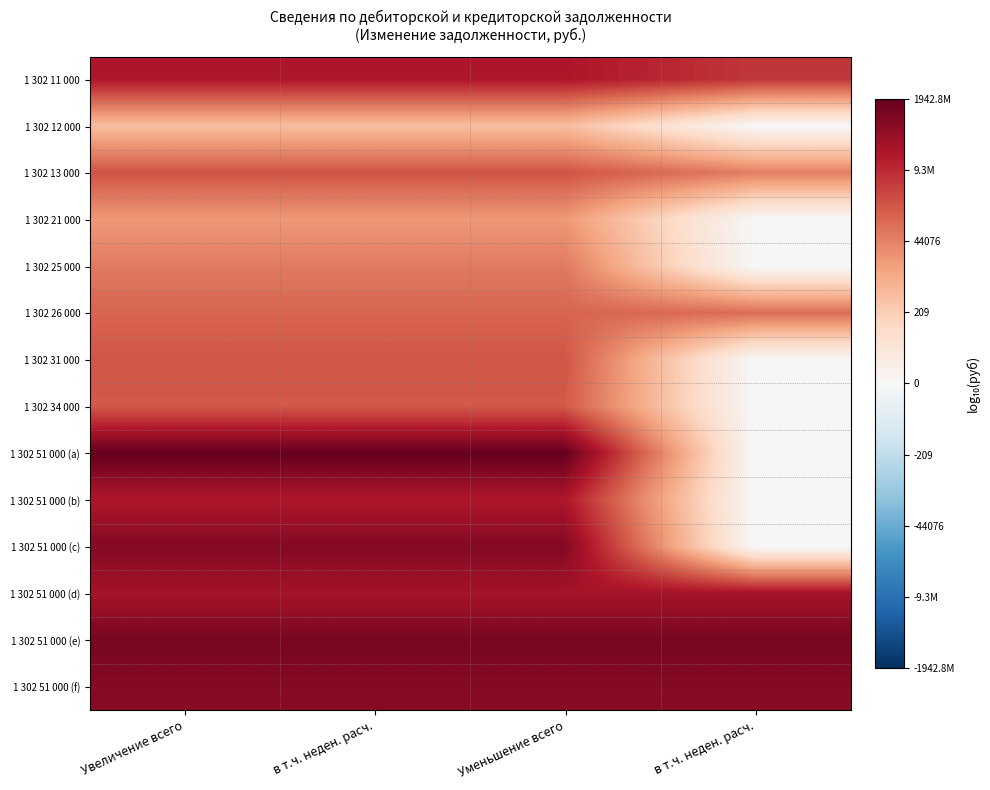

Reading left to right, extract all data points from this chart.

1 302 11 000: Увеличение всего=7.5	в т.ч. неден. расч.=7.5	Уменьшение всего=7.5	в т.ч. неден. расч.=6.6
1 302 12 000: Увеличение всего=2.9	в т.ч. неден. расч.=2.9	Уменьшение всего=2.9	в т.ч. неден. расч.=0.0
1 302 13 000: Увеличение всего=5.9	в т.ч. неден. расч.=5.9	Уменьшение всего=5.9	в т.ч. неден. расч.=4.7
1 302 21 000: Увеличение всего=4.0	в т.ч. неден. расч.=4.0	Уменьшение всего=4.0	в т.ч. неден. расч.=0.0
1 302 25 000: Увеличение всего=4.8	в т.ч. неден. расч.=4.8	Уменьшение всего=4.8	в т.ч. неден. расч.=0.0
1 302 26 000: Увеличение всего=5.4	в т.ч. неден. расч.=5.4	Уменьшение всего=5.4	в т.ч. неден. расч.=5.2
1 302 31 000: Увеличение всего=5.8	в т.ч. неден. расч.=5.8	Уменьшение всего=5.8	в т.ч. неден. расч.=0.0
1 302 34 000: Увеличение всего=5.7	в т.ч. неден. расч.=5.7	Уменьшение всего=5.7	в т.ч. неден. расч.=0.0
1 302 51 000 (a): Увеличение всего=9.3	в т.ч. неден. расч.=9.3	Уменьшение всего=9.3	в т.ч. неден. расч.=0.0
1 302 51 000 (b): Увеличение всего=7.5	в т.ч. неден. расч.=7.5	Уменьшение всего=7.5	в т.ч. неден. расч.=0.0
1 302 51 000 (c): Увеличение всего=8.6	в т.ч. неден. расч.=8.6	Уменьшение всего=8.6	в т.ч. неден. расч.=0.0
1 302 51 000 (d): Увеличение всего=7.7	в т.ч. неден. расч.=7.7	Уменьшение всего=7.7	в т.ч. неден. расч.=7.7
1 302 51 000 (e): Увеличение всего=8.8	в т.ч. неден. расч.=8.8	Уменьшение всего=8.8	в т.ч. неден. расч.=8.8
1 302 51 000 (f): Увеличение всего=8.5	в т.ч. неден. расч.=8.5	Уменьшение всего=8.5	в т.ч. неден. расч.=8.5